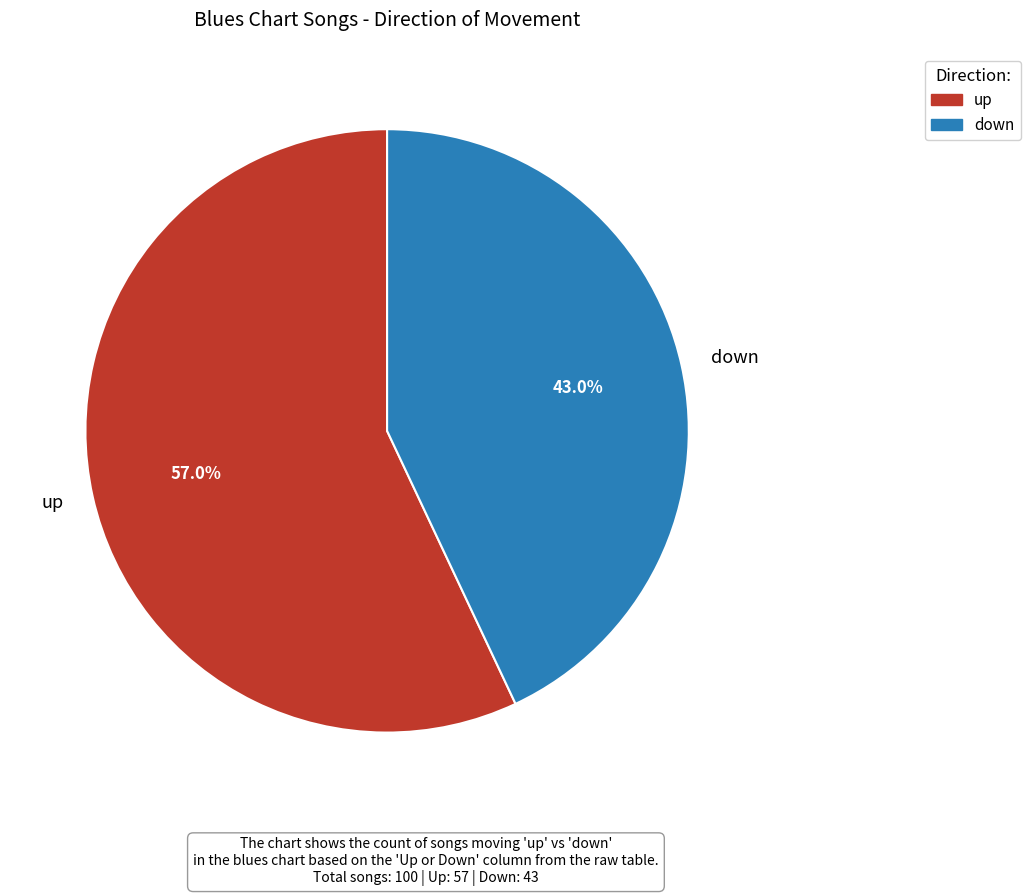

What percentage is the down slice, to the nearest percent?

43%